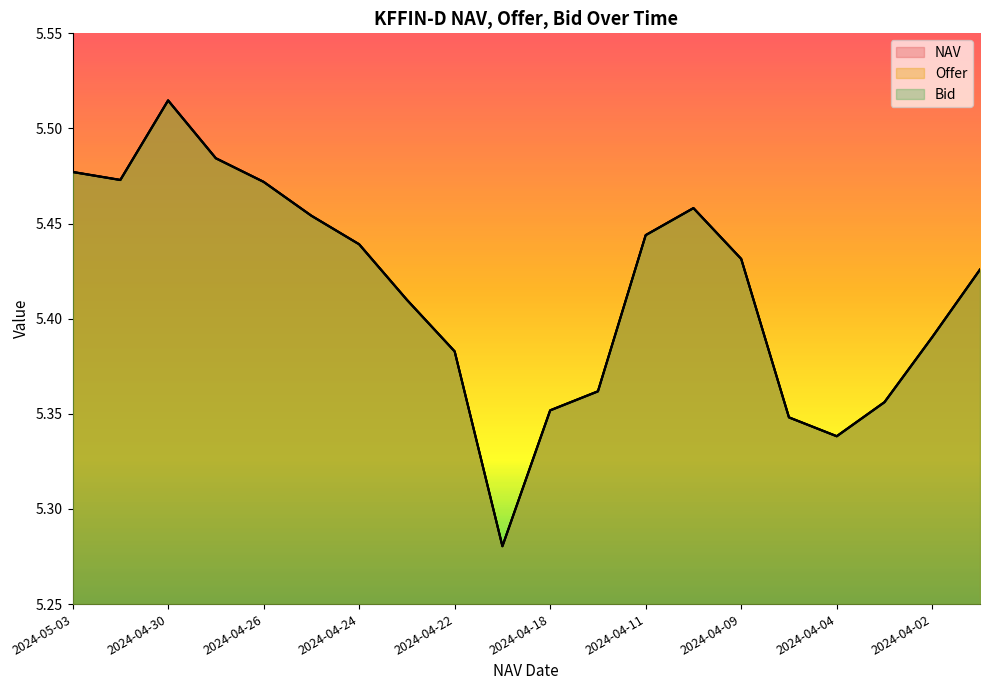

True or false: Offer has a value of 1.4 at 2024-04-19.

False